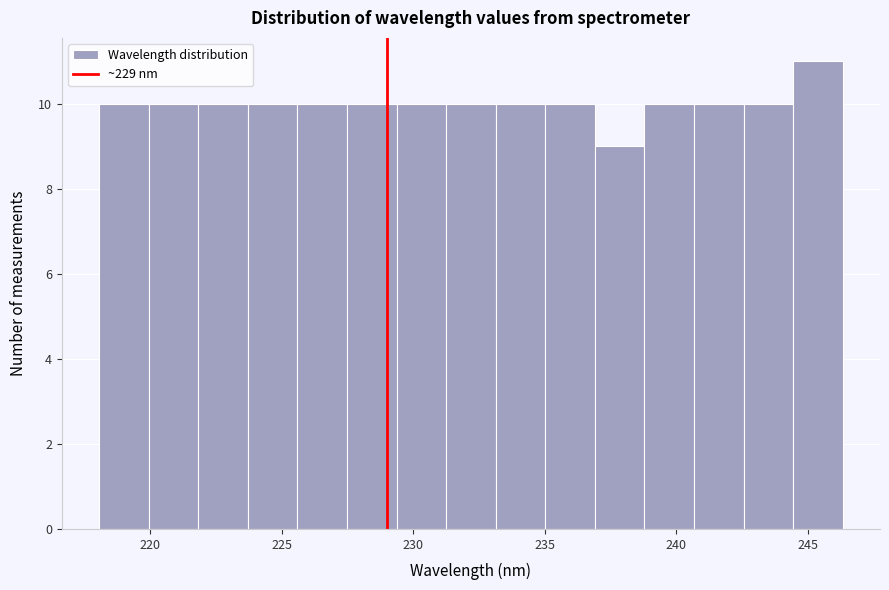

Read against the x-axis, roughly where is the centre of the tallest bar?

245.5